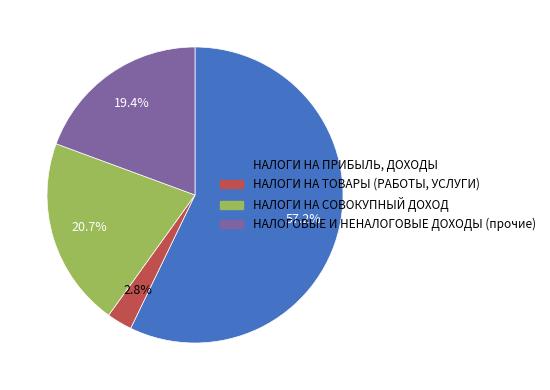

To the nearest percent, what is the difference between the НАЛОГИ НА ПРИБЫЛЬ, ДОХОДЫ and НАЛОГИ НА СОВОКУПНЫЙ ДОХОД slice percentages?

36%